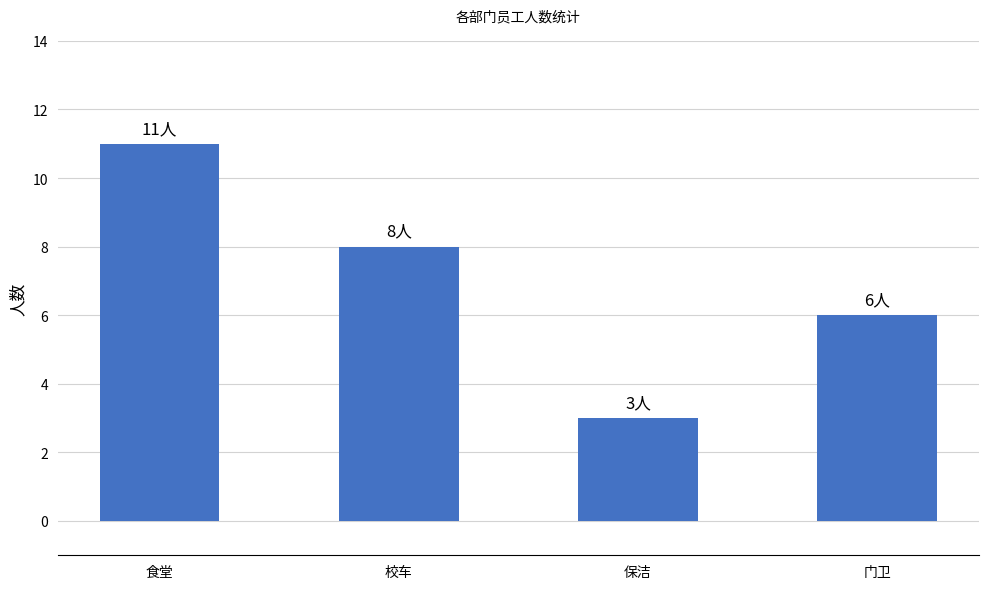

What is the change in value from 食堂 to 保洁?

-8